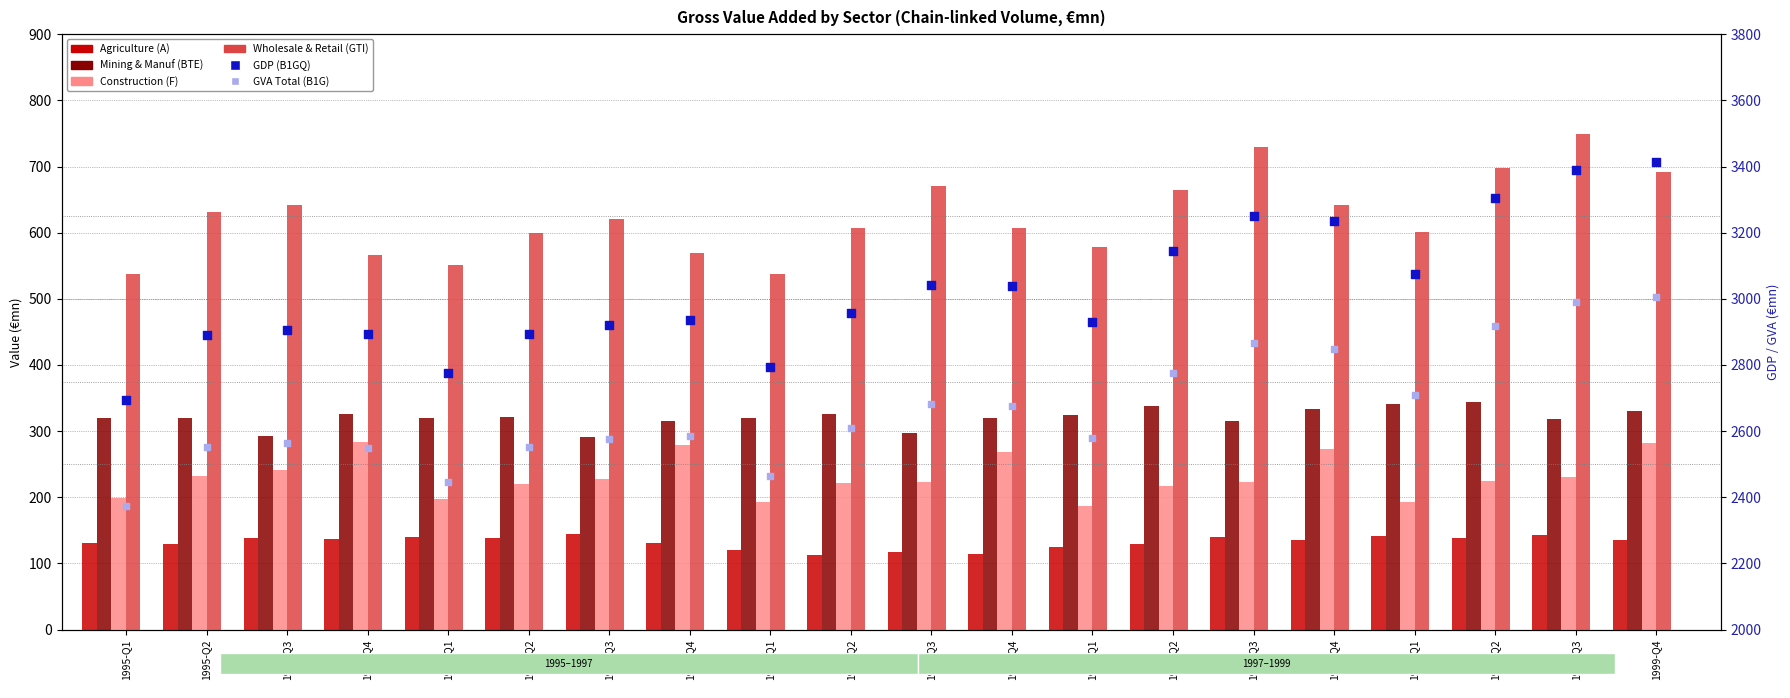

What are all the series names shown in the legend?

Agriculture (A), Mining & Manuf (BTE), Construction (F), Wholesale & Retail (GTI), GDP (B1GQ), GVA Total (B1G)